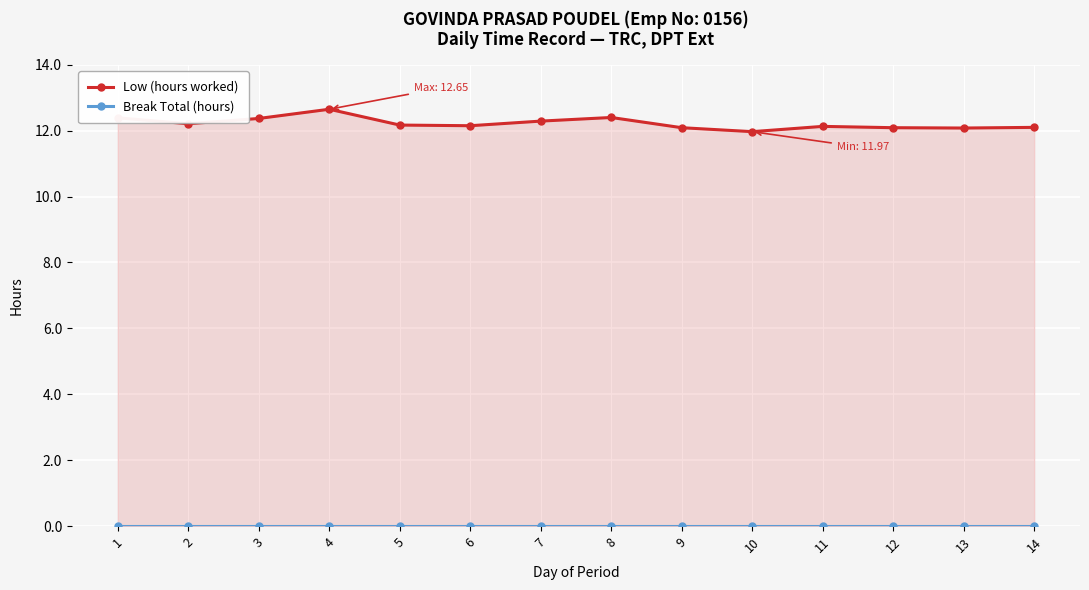

What is the average value of the Low (hours worked) series?

12.2